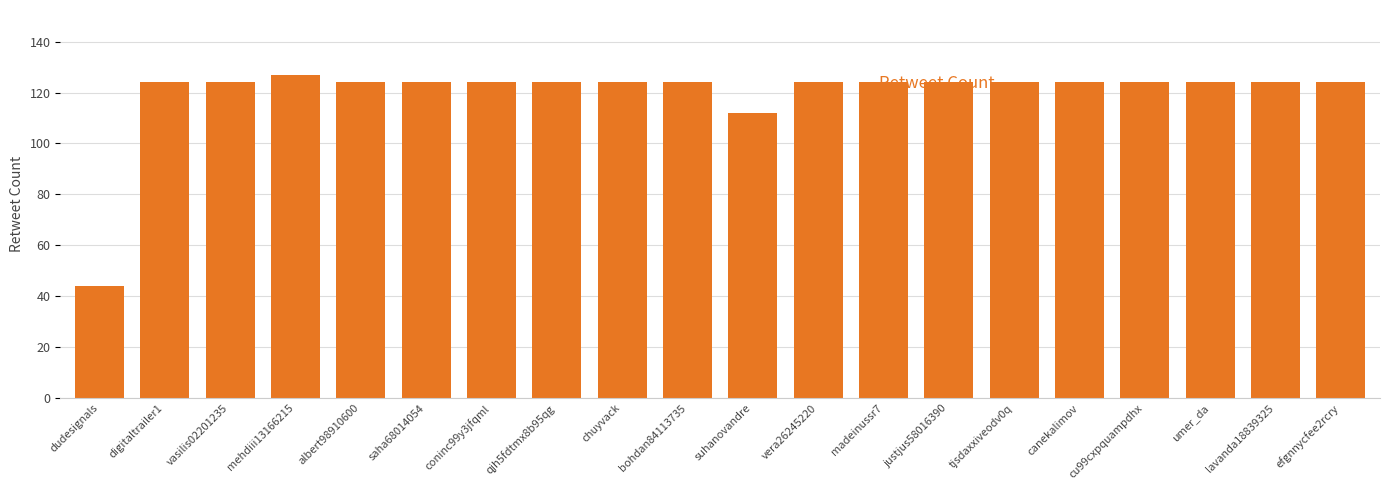

True or false: the data shows 124 at madeinussr7.

True